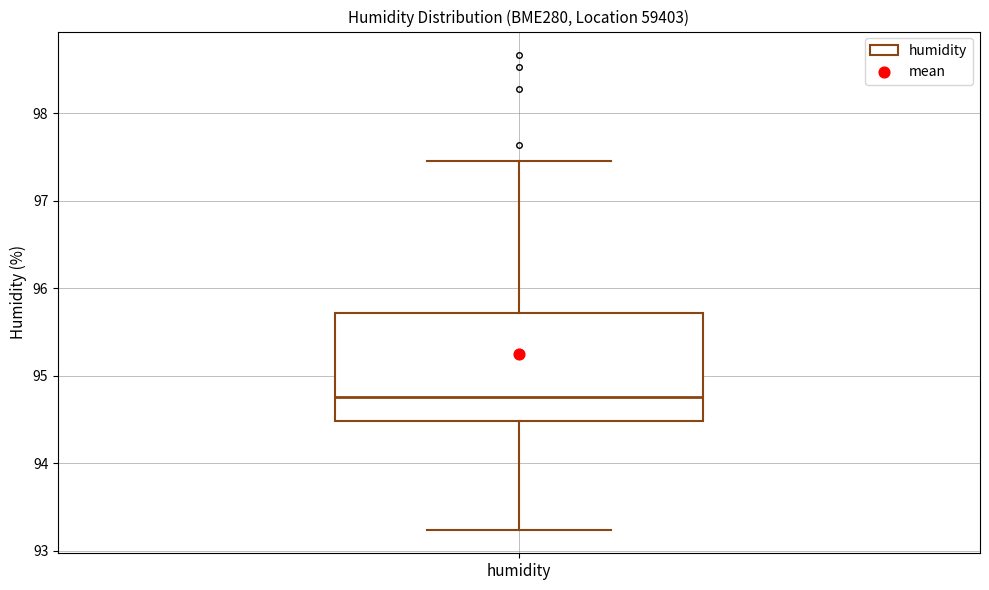

Where does the median line of the box for humidity sit on the y-axis? The values are not printed on the chart, so give them approximately, as read against the axis.

94.8